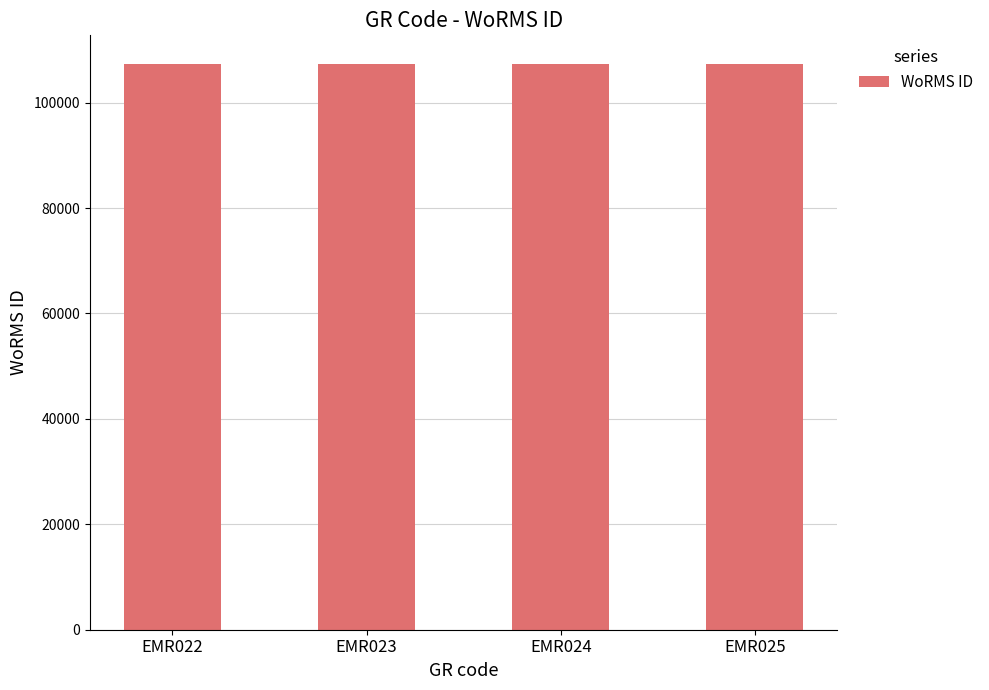

What is the average value?

107389